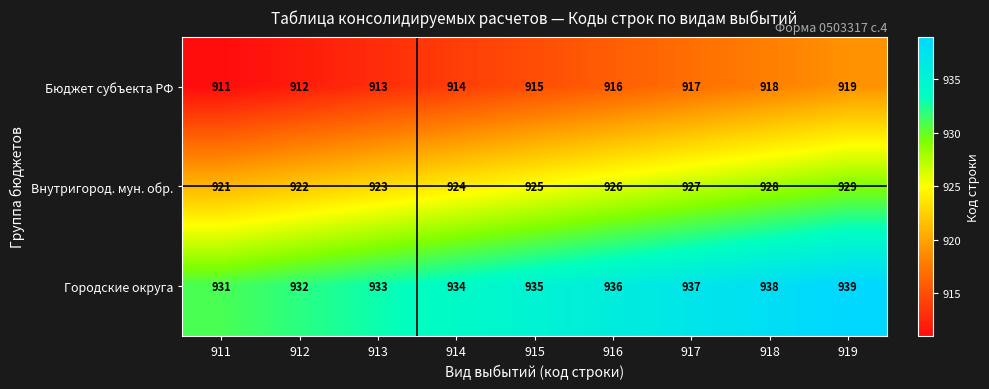

What is the spread (max minus min) of values at 914?

20